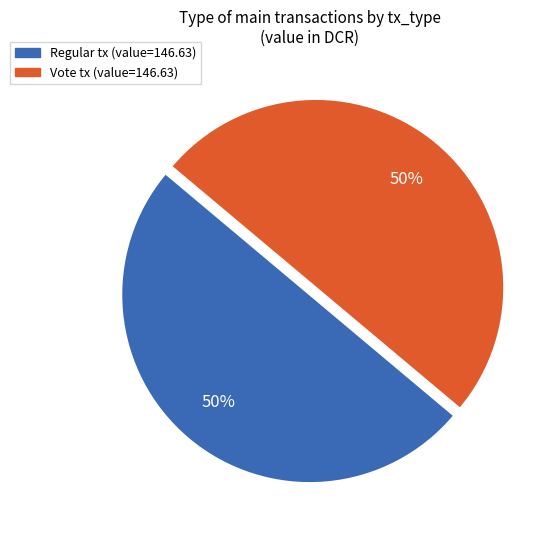

Count the number of slices in the pie.

2